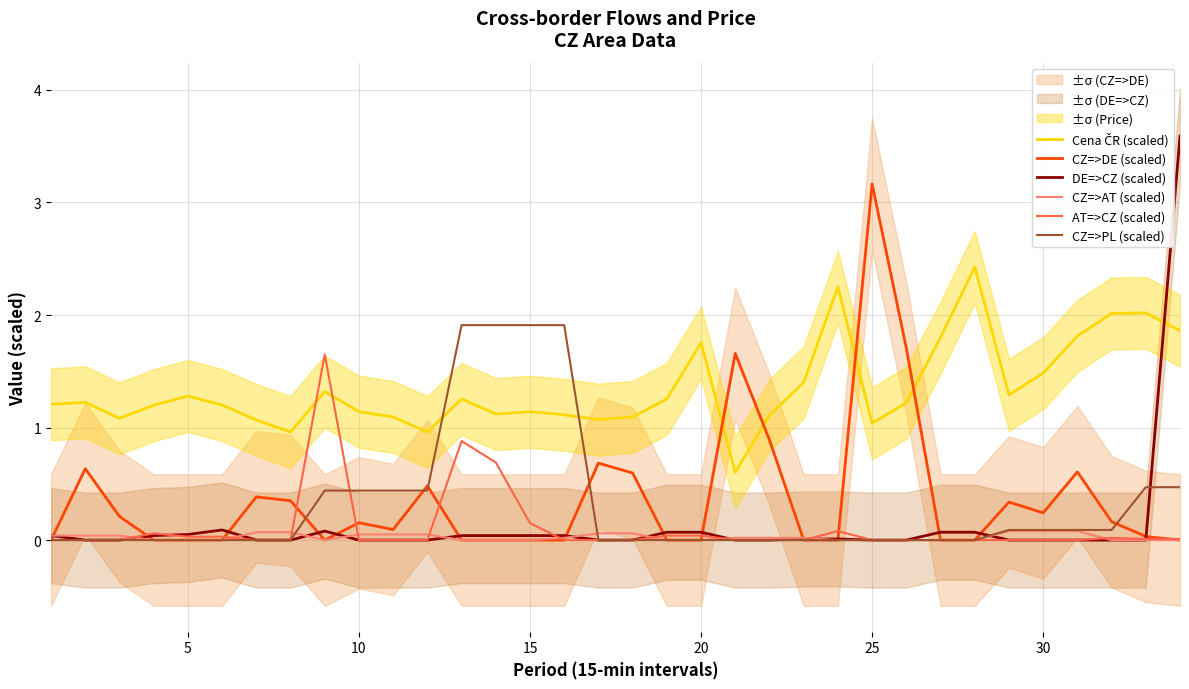

What is the label of the 4th point from the left?

15